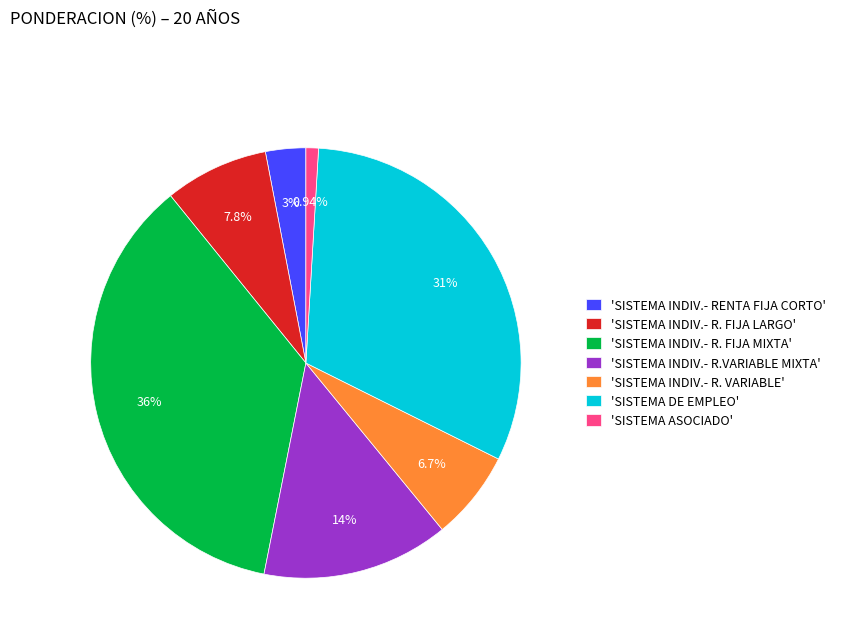

Combined, do 'SISTEMA INDIV.- R. VARIABLE' and 'SISTEMA DE EMPLEO' account for over 50%?

No